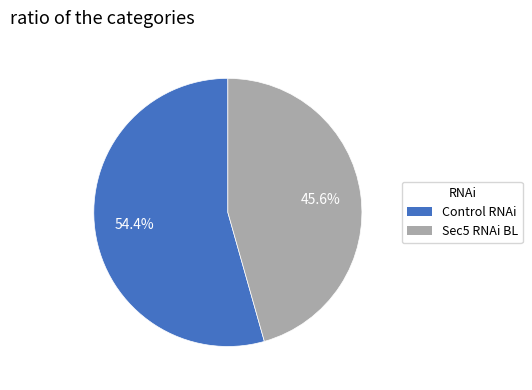

Count the number of slices in the pie.

2